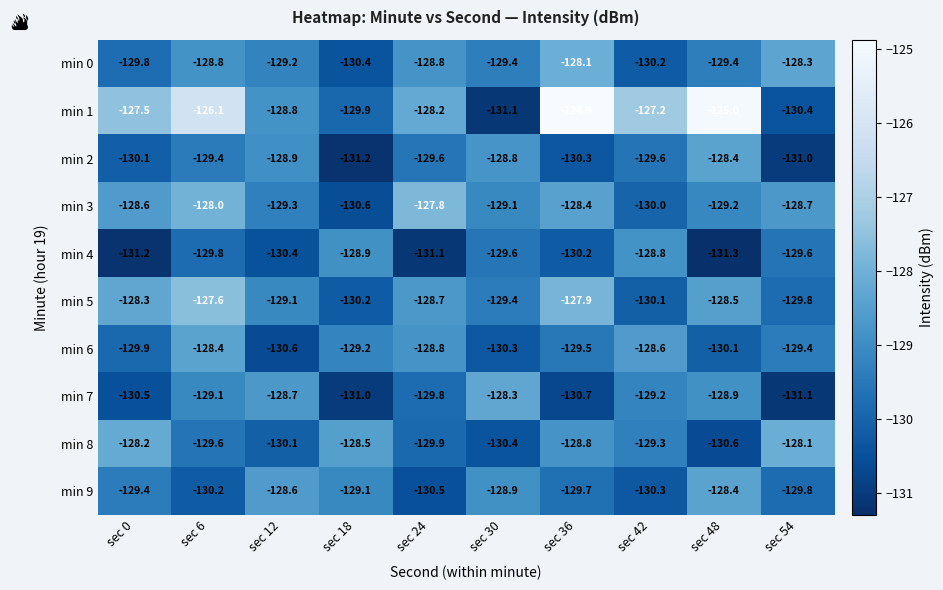

Rank the categories by min 3 value from highest to lowest.

sec 24, sec 6, sec 36, sec 0, sec 54, sec 30, sec 48, sec 12, sec 42, sec 18